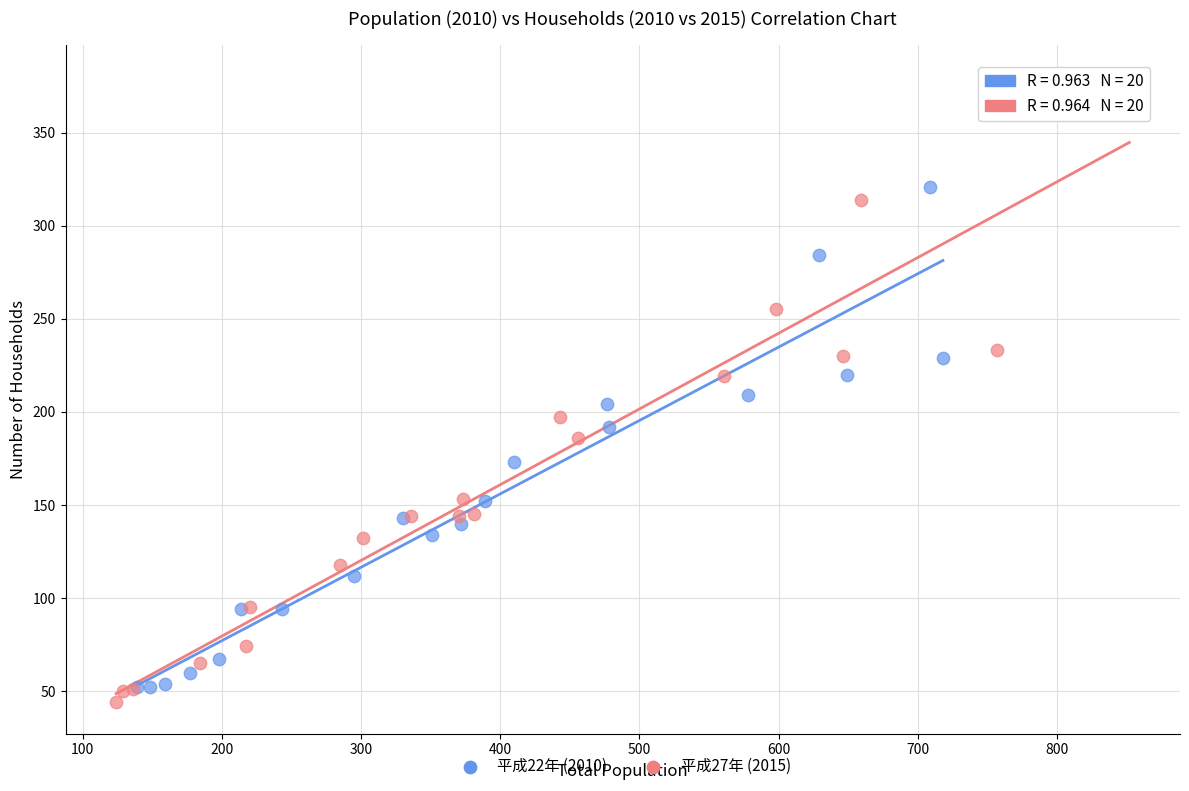

Which series contains the highest Y value?

平成27年 (2015)